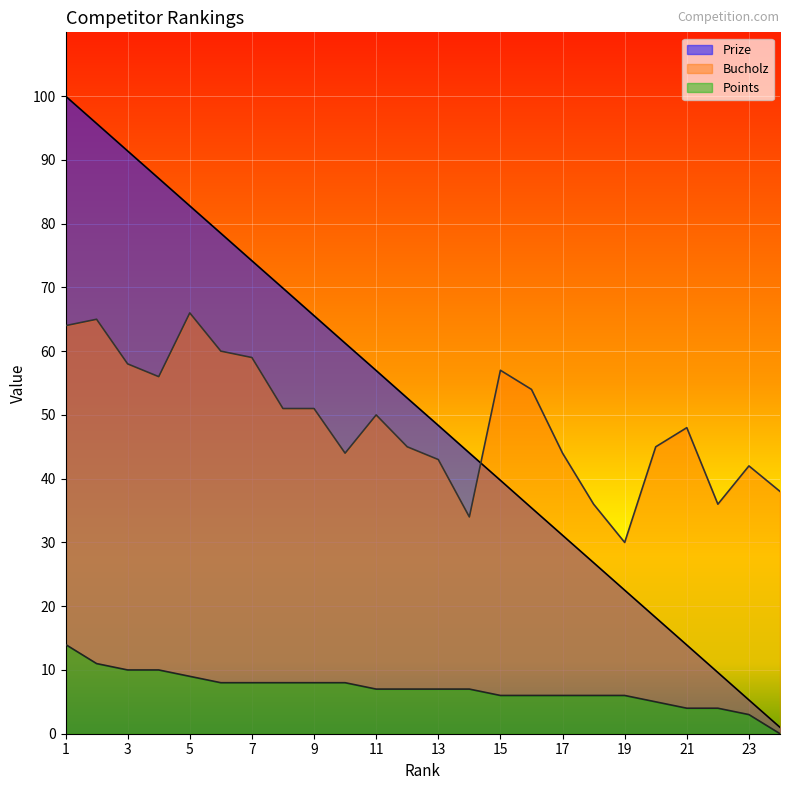

True or false: Points and Prize cross at least once.

False